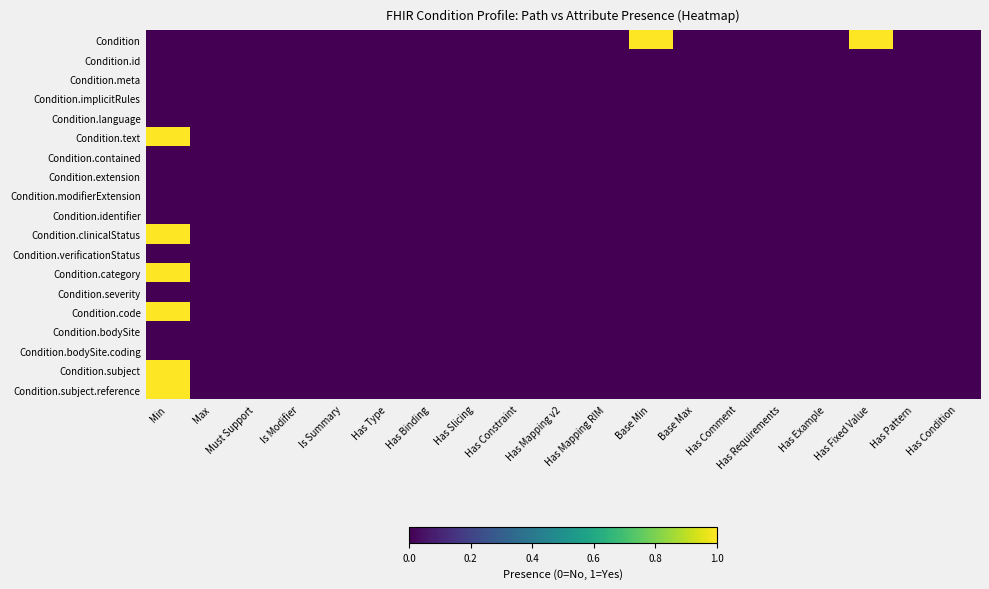

Which series has the largest total across all categories?

Condition